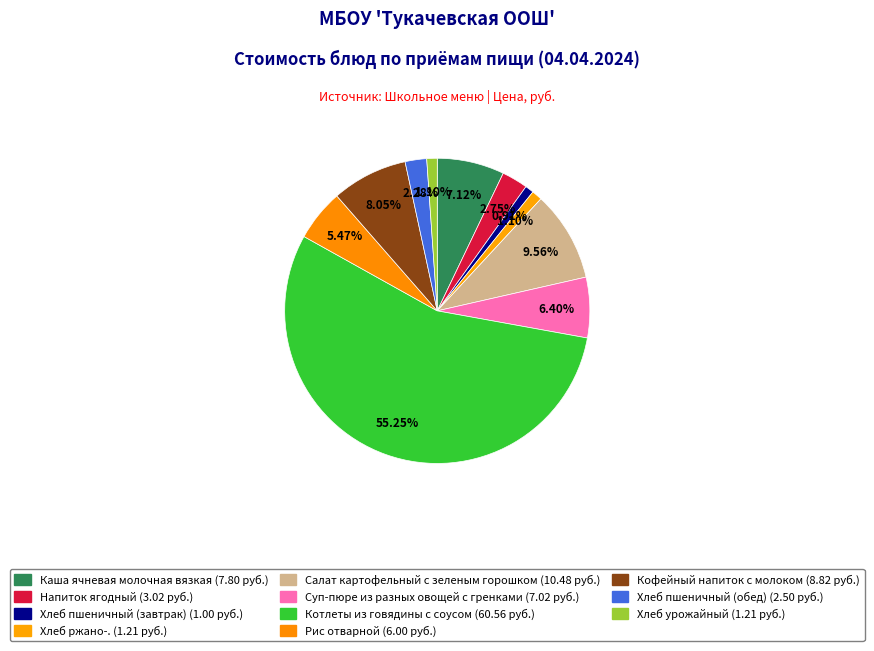

Which category has the smallest portion of the pie?

Хлеб пшеничный (завтрак)